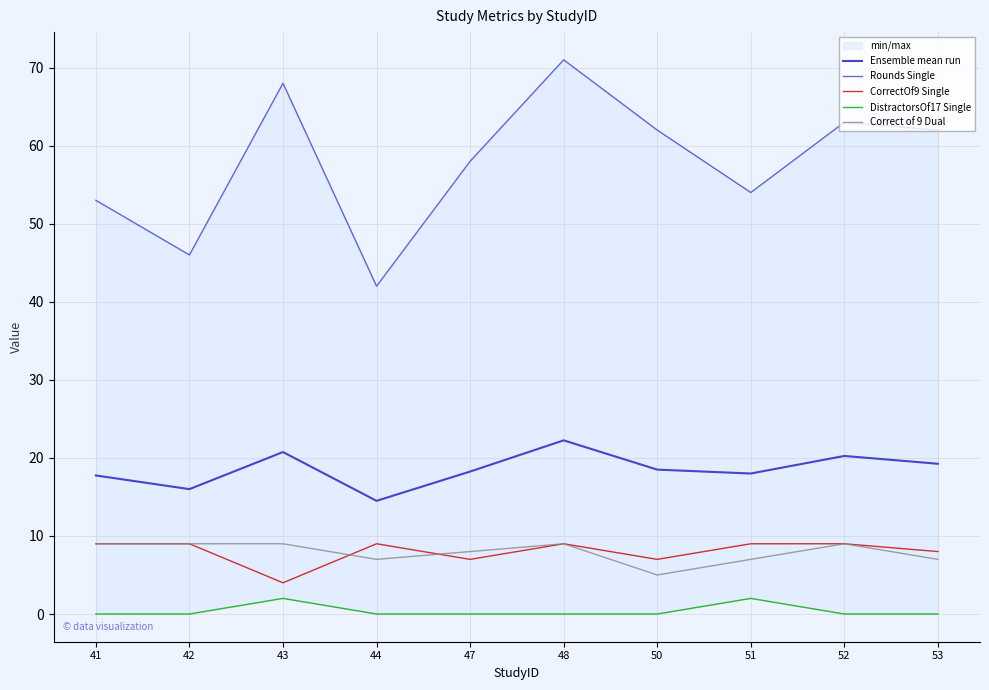

How many data points in Correct of 9 Dual are less than 9?

5